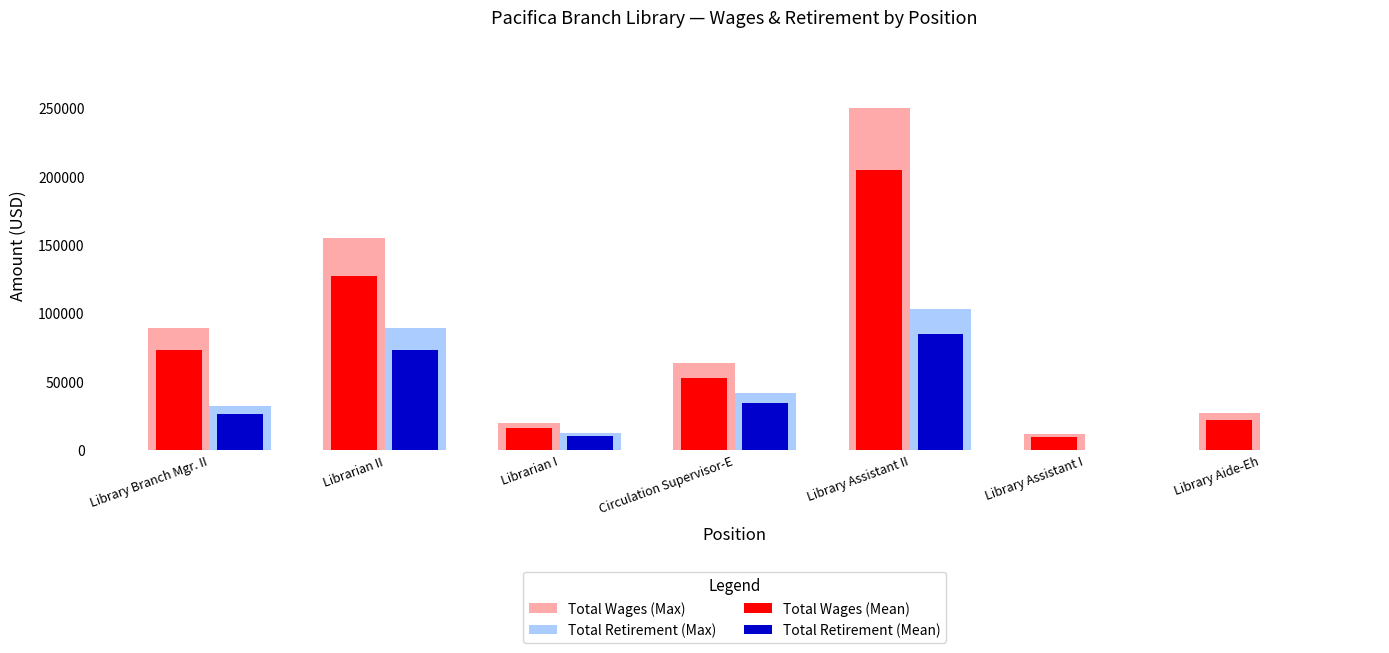

Reading left to right, transcribe all the data shown in this chart.

Total Wages (Max): Library Branch Mgr. II=88871.0	Librarian II=154739.0	Librarian I=19795.0	Circulation Supervisor-E=63634.0	Library Assistant II=249770.0	Library Assistant I=11616.0	Library Aide-Eh=26966.0
Total Retirement (Max): Library Branch Mgr. II=32046.0	Librarian II=89138.0	Librarian I=12135.0	Circulation Supervisor-E=41355.0	Library Assistant II=102876.0	Library Assistant I=0.0	Library Aide-Eh=0.0
Total Wages (Mean): Library Branch Mgr. II=72874.2	Librarian II=126886.0	Librarian I=16231.9	Circulation Supervisor-E=52179.9	Library Assistant II=204811.4	Library Assistant I=9525.1	Library Aide-Eh=22112.1
Total Retirement (Mean): Library Branch Mgr. II=26277.7	Librarian II=73093.2	Librarian I=9950.7	Circulation Supervisor-E=33911.1	Library Assistant II=84358.3	Library Assistant I=0.0	Library Aide-Eh=0.0